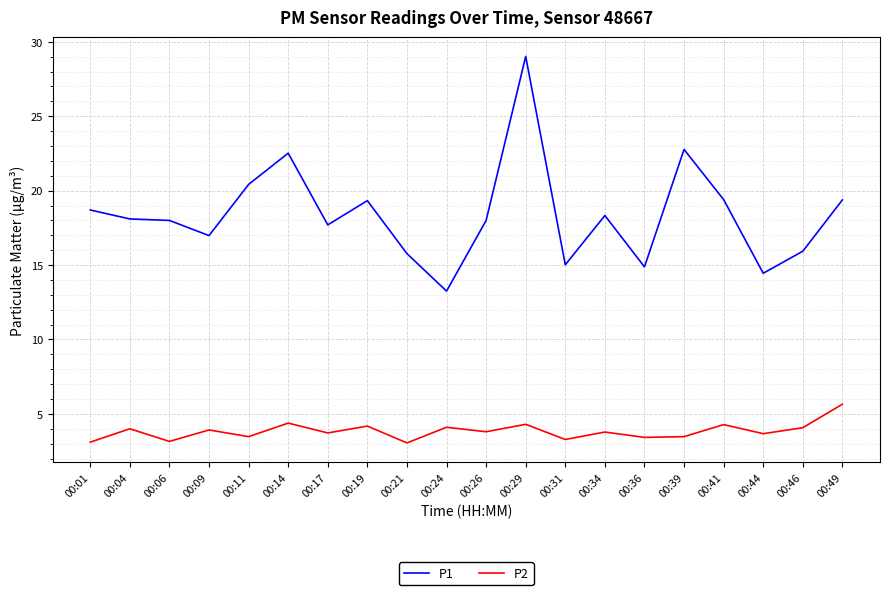

True or false: P2 and P1 cross at least once.

False